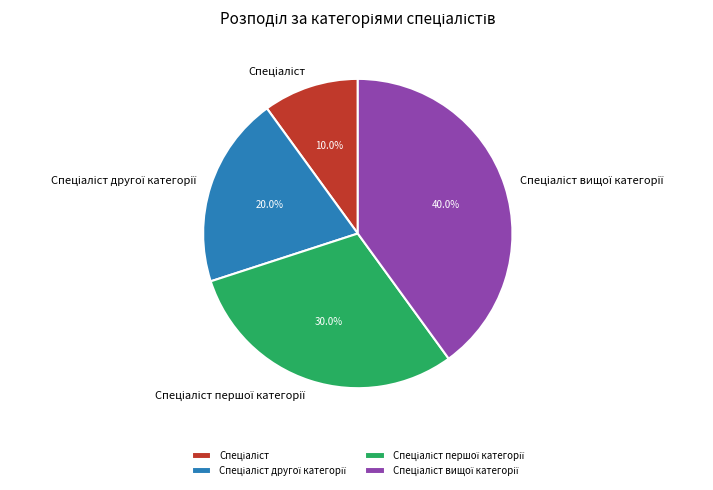

Does any single category account for the majority?

No